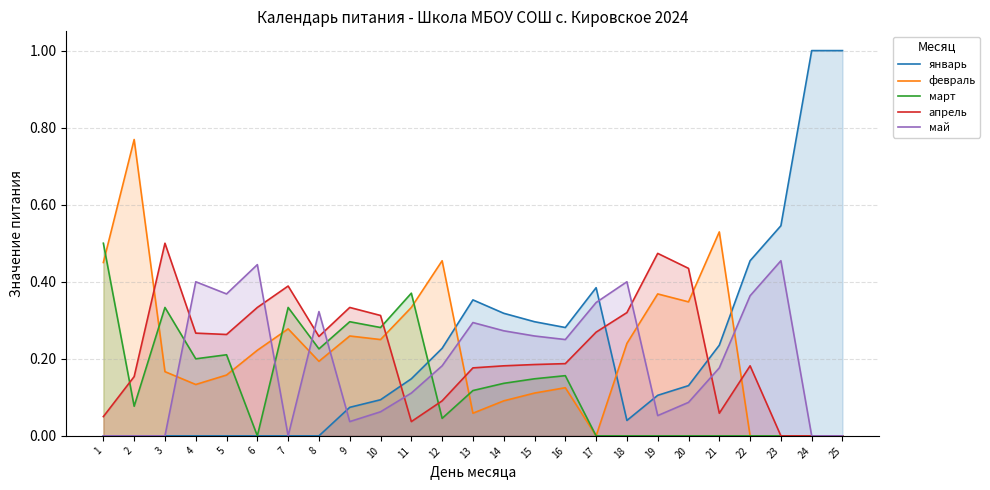

True or false: апрель has a value of 0.3 at 14.

False